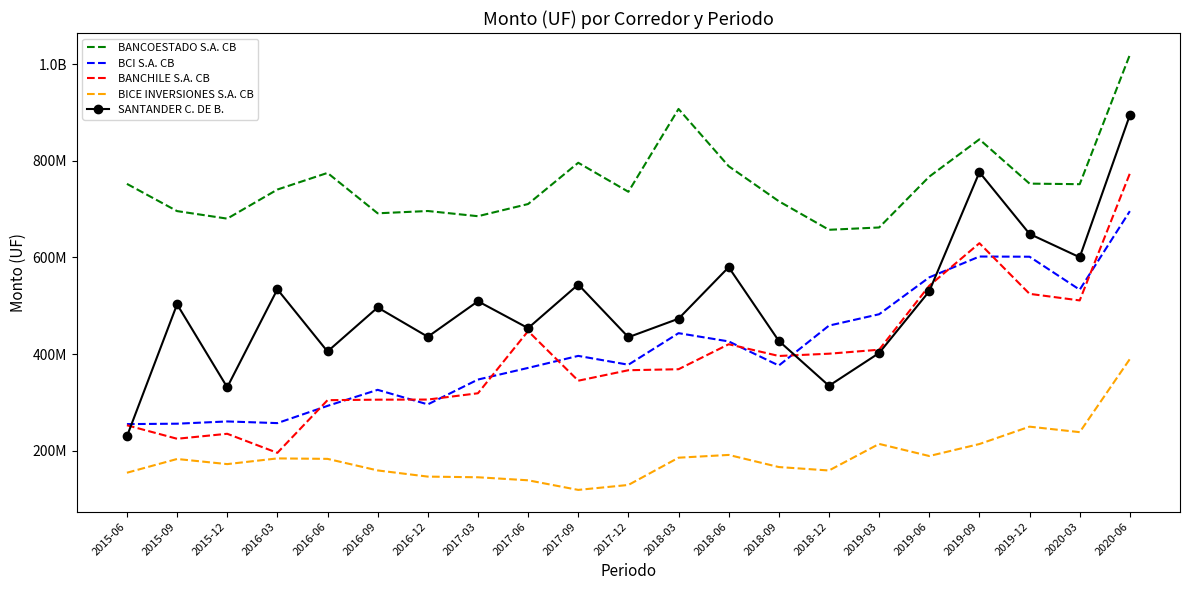

What are all the series names shown in the legend?

BANCOESTADO S.A. CB, BCI S.A. CB, BANCHILE S.A. CB, BICE INVERSIONES S.A. CB, SANTANDER C. DE B.